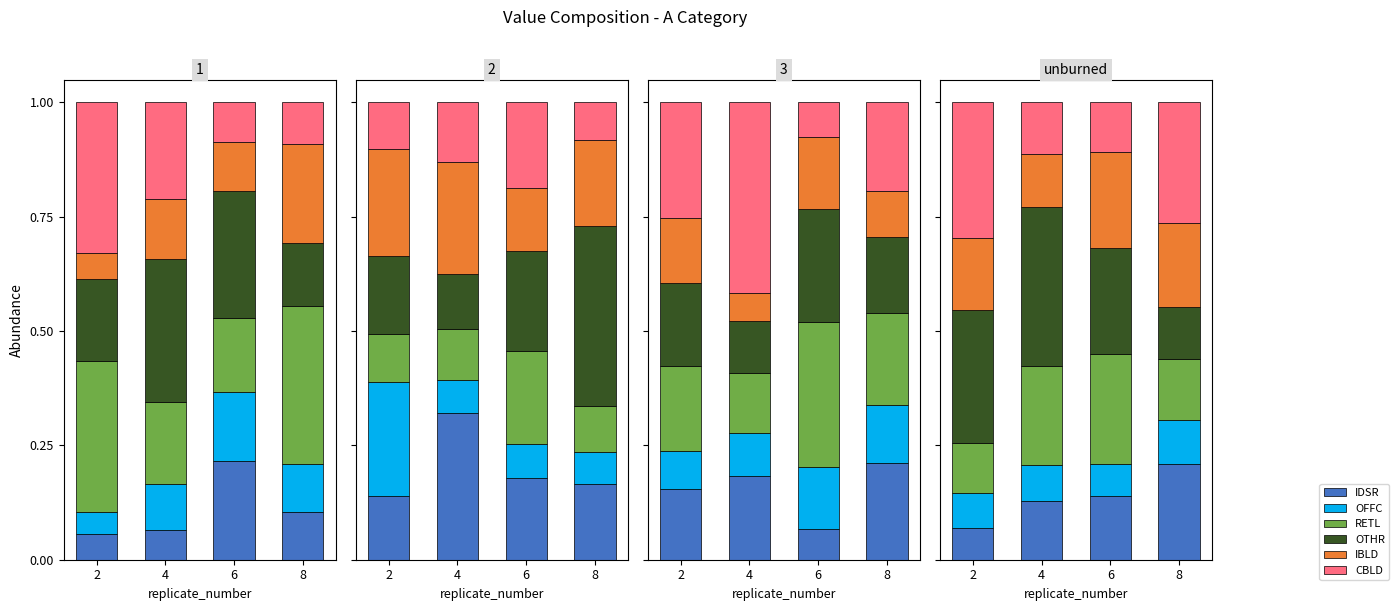

List the labels in order of CBLD value, largest first.

2, 8, 4, 6